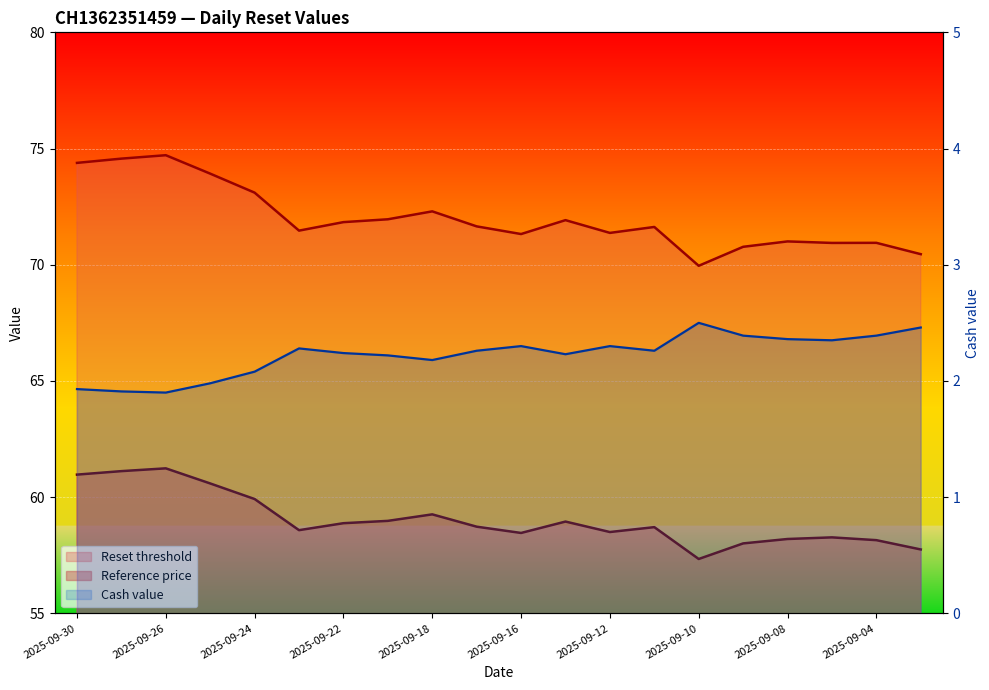

How many lines are shown in the chart?

3